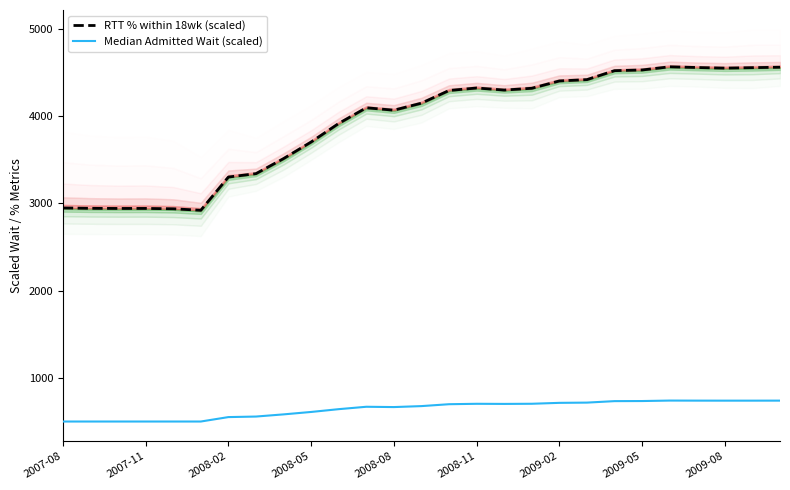

How many lines are shown in the chart?

2